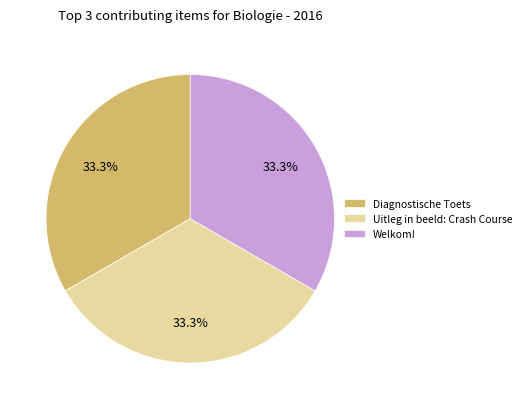

Is there any slice that represents more than half of the pie?

No